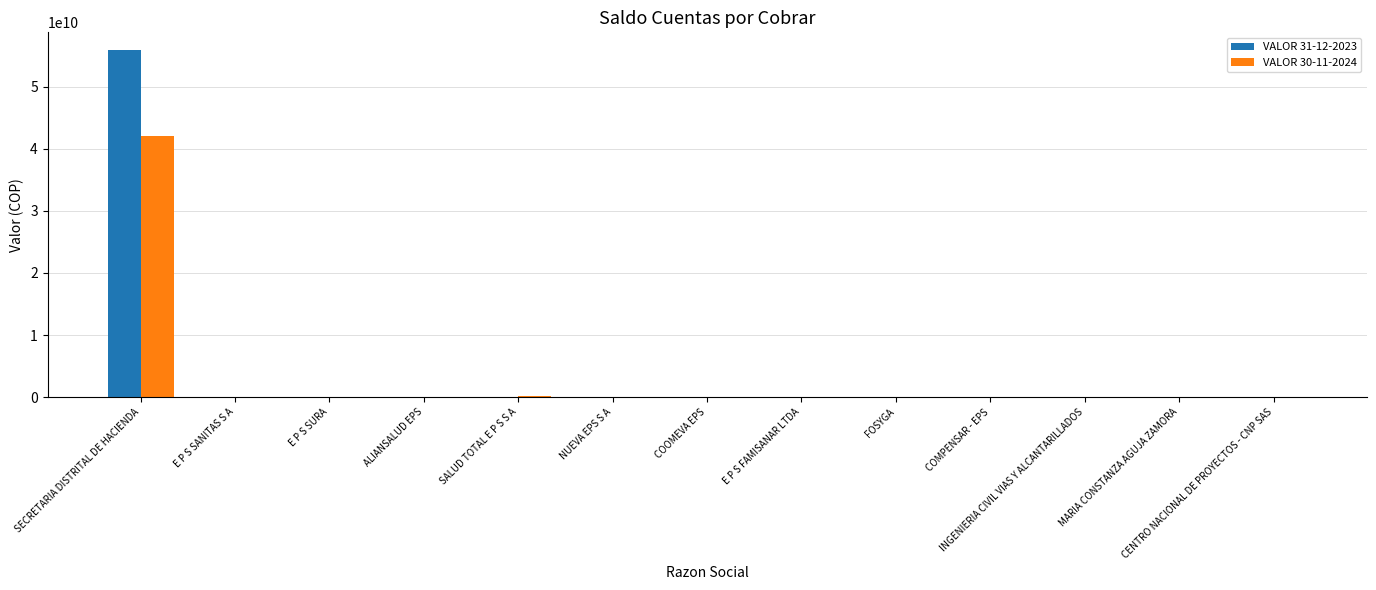

What is the greatest value displayed?

55943960028